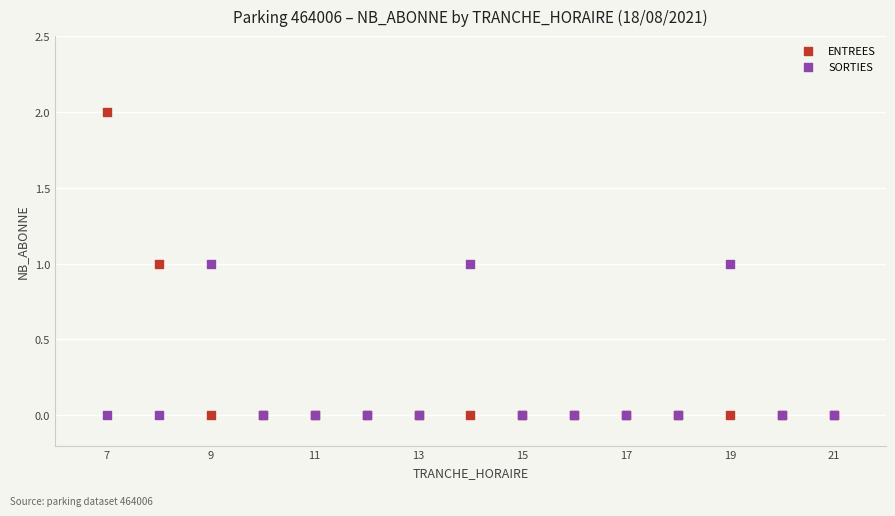

Which series contains the highest Y value?

ENTREES